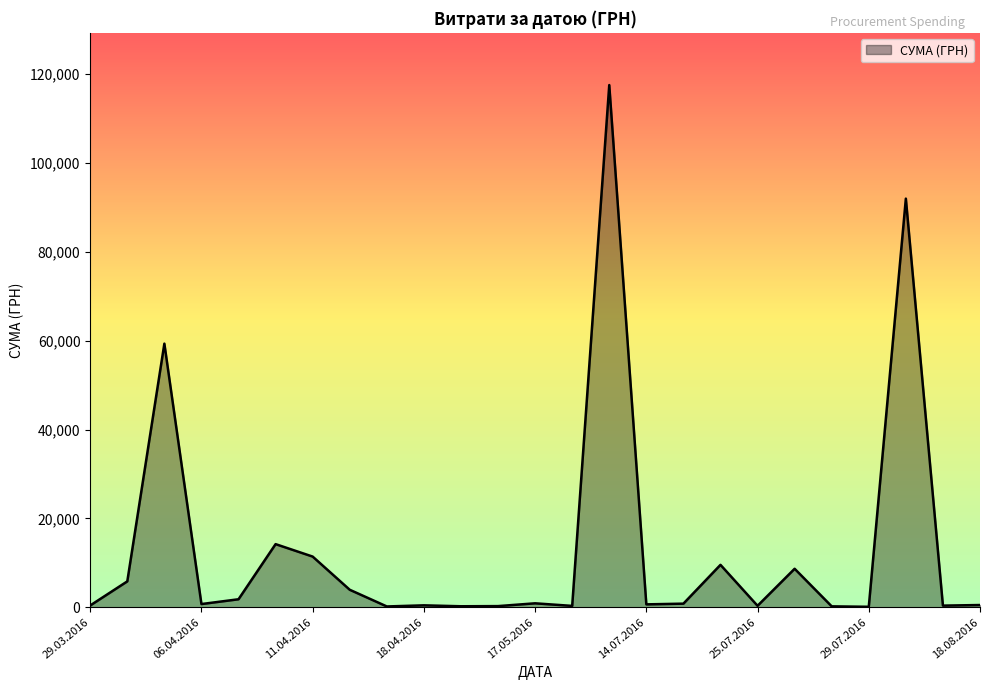

True or false: the data has more than 1 interior local peaks.

True